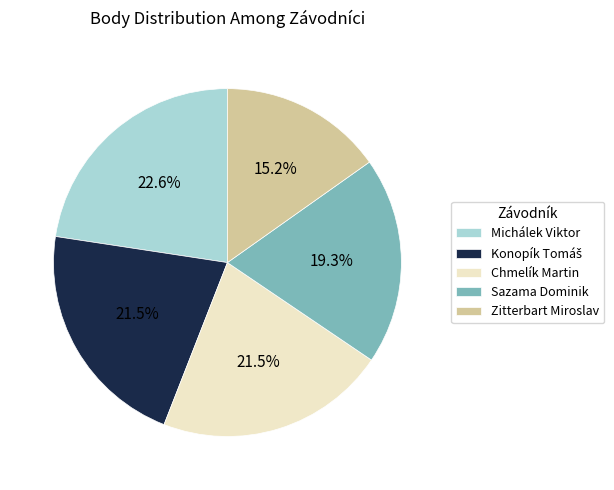

Is there any slice that represents more than half of the pie?

No